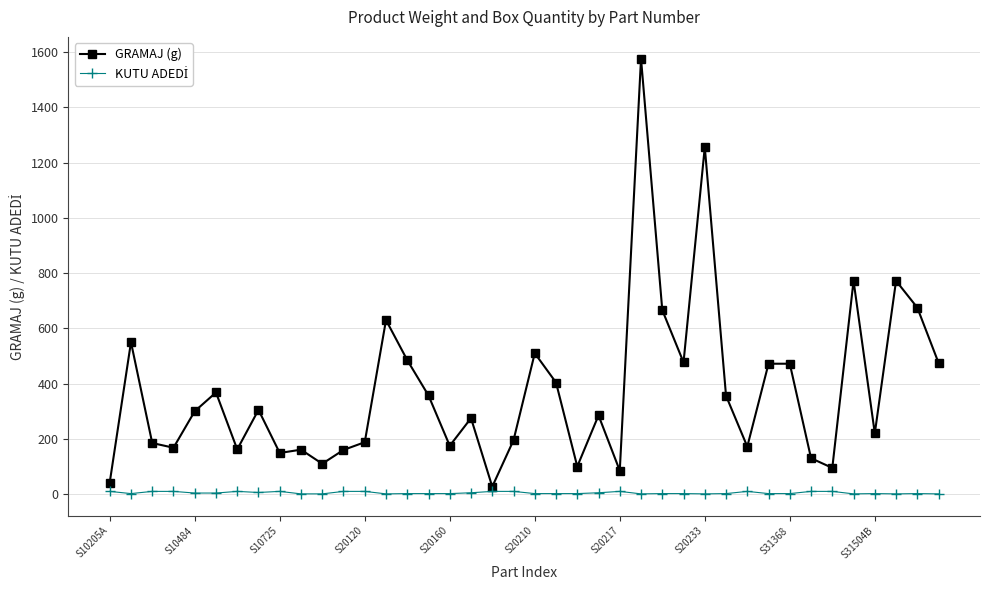

What is the highest value of the GRAMAJ (g) series?

1576